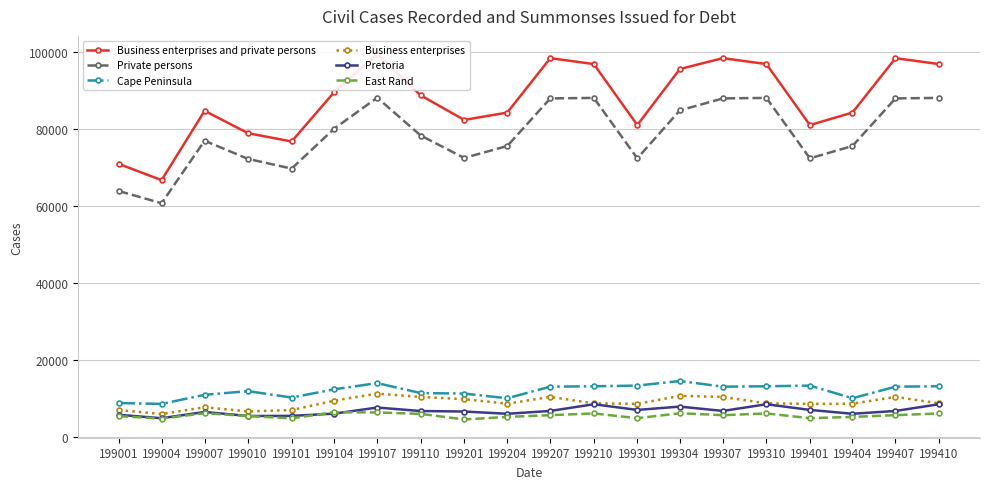

What value does the Cape Peninsula series have at 199004, to the nearest 50?

8650